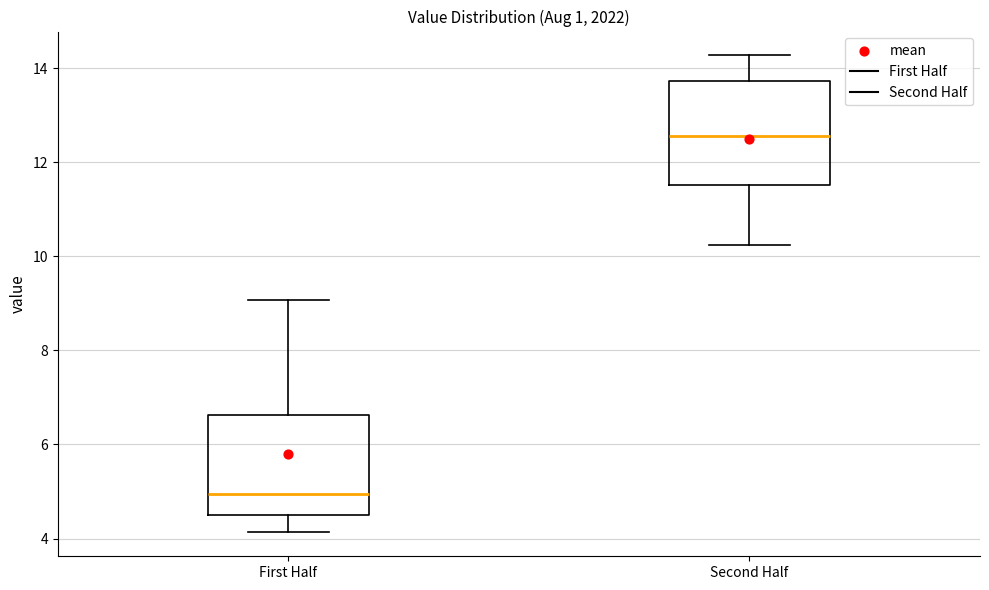

Reading left to right, read every box against the y-axis: the position of its median line, the range the box covers, and the ends of its whiskers. The values are not printed on the chart, so give them approximately, as read against the axis.

First Half: median 5.0, box 4.6 to 6.6, whiskers 4.2 to 9.0
Second Half: median 12.6, box 11.6 to 13.8, whiskers 10.2 to 14.2